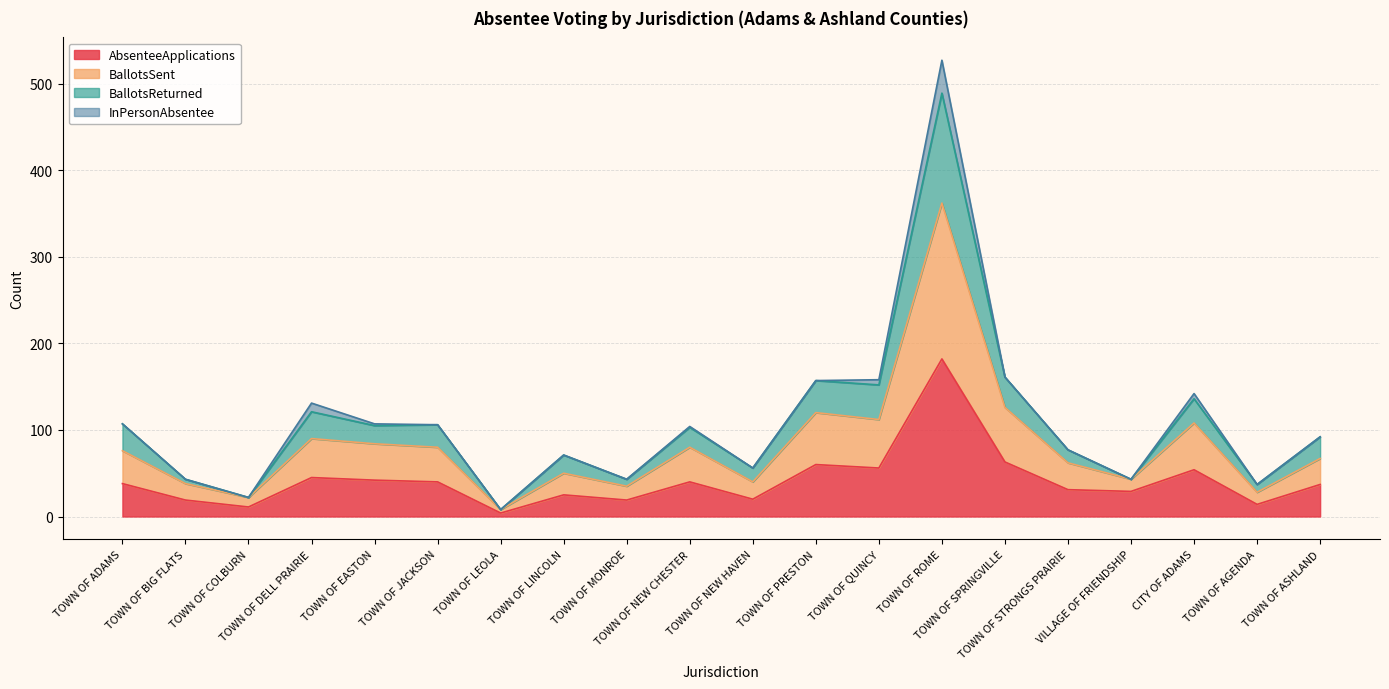

What is the maximum value for AbsenteeApplications?

182